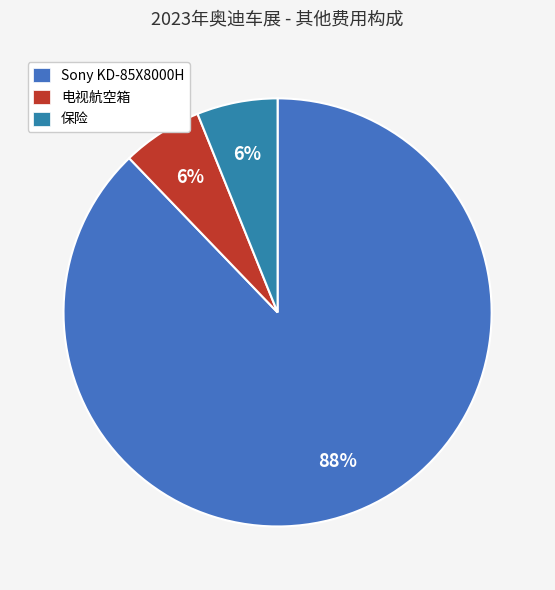

How many slices are in this pie chart?

3